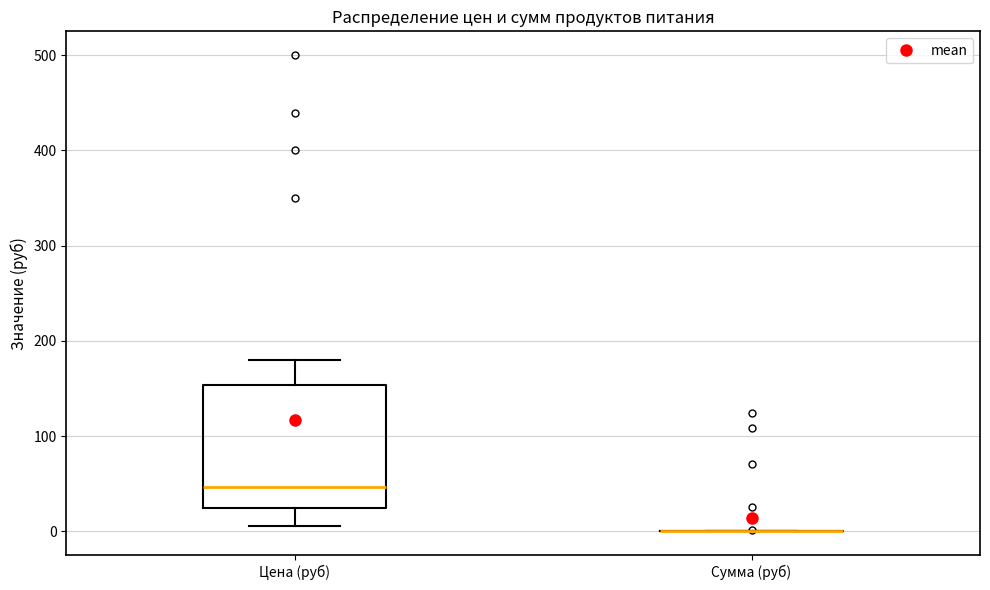

Where is the upper edge of the box for Цена (руб) on the y-axis? The values are not printed on the chart, so give them approximately, as read against the axis.

150